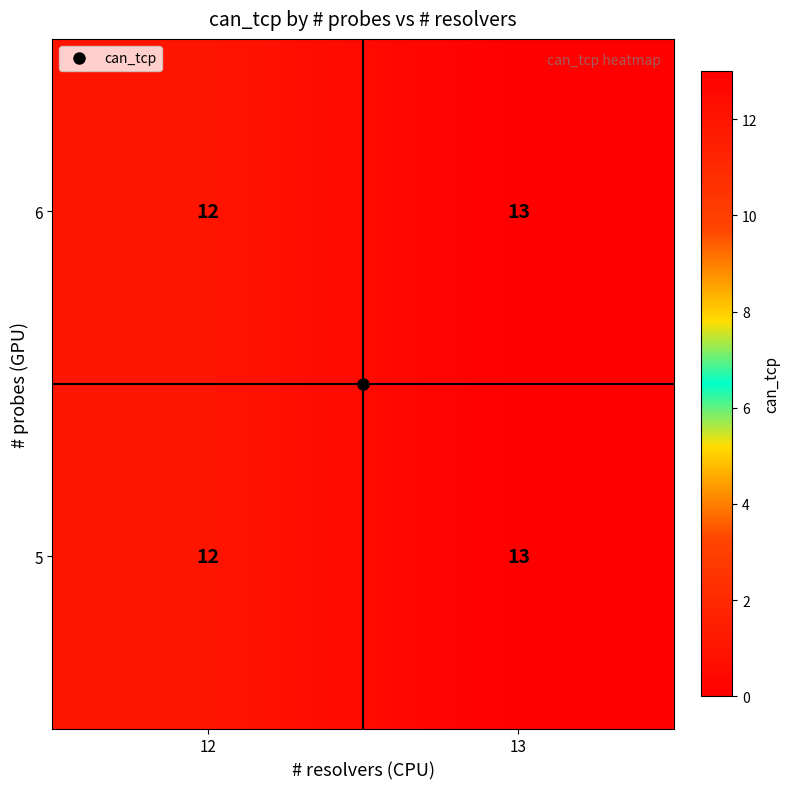

At which category is the sum across all series the highest?

13